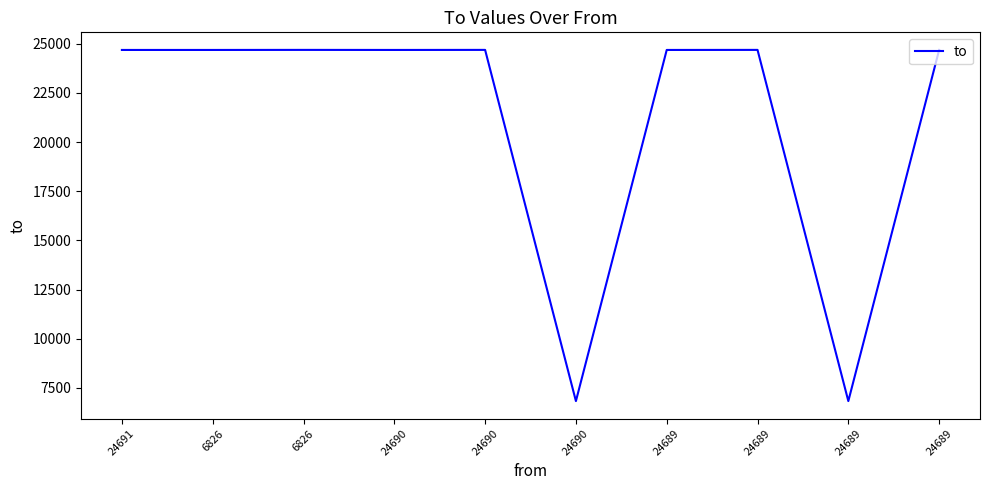

Does the chart have visible grid lines?

No